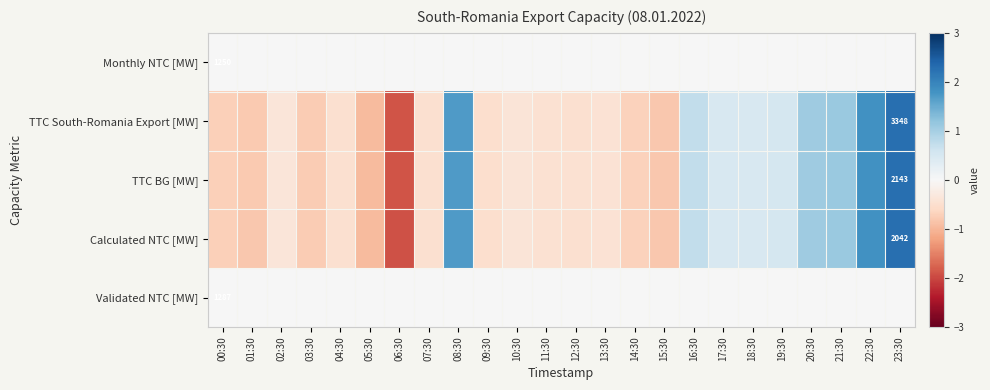

Between 17:30 and 22:30, which is larger?

17:30